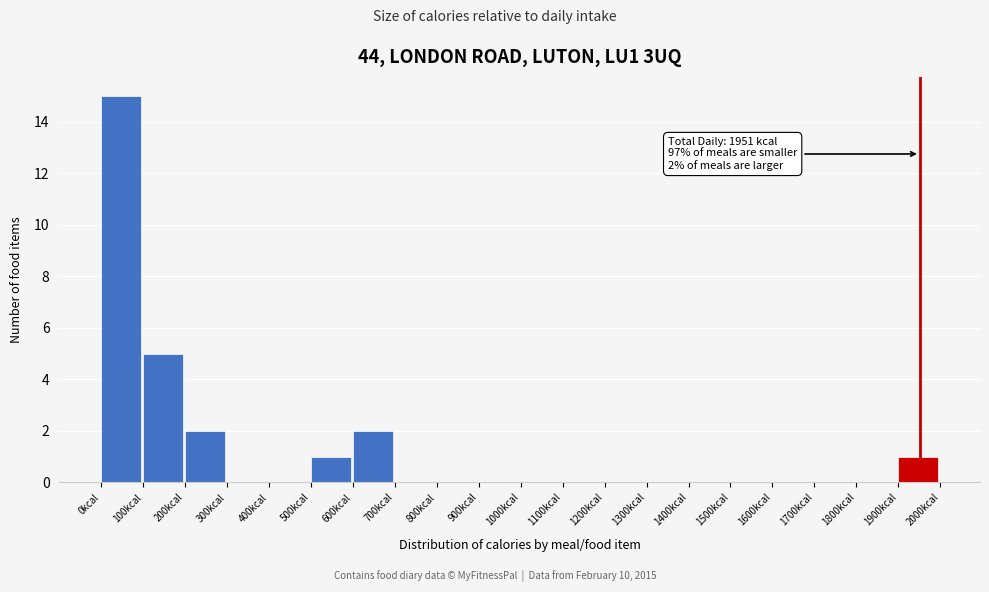

Which range on the x-axis has the tallest bar?

0 to 100